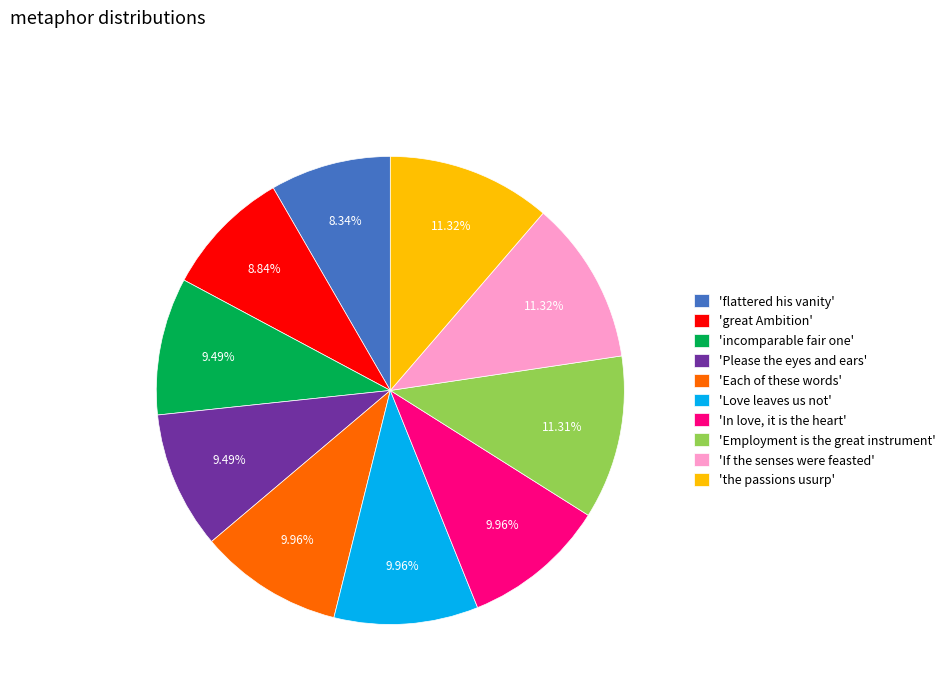

Is 'Employment is the great instrument' the majority of the pie?

No